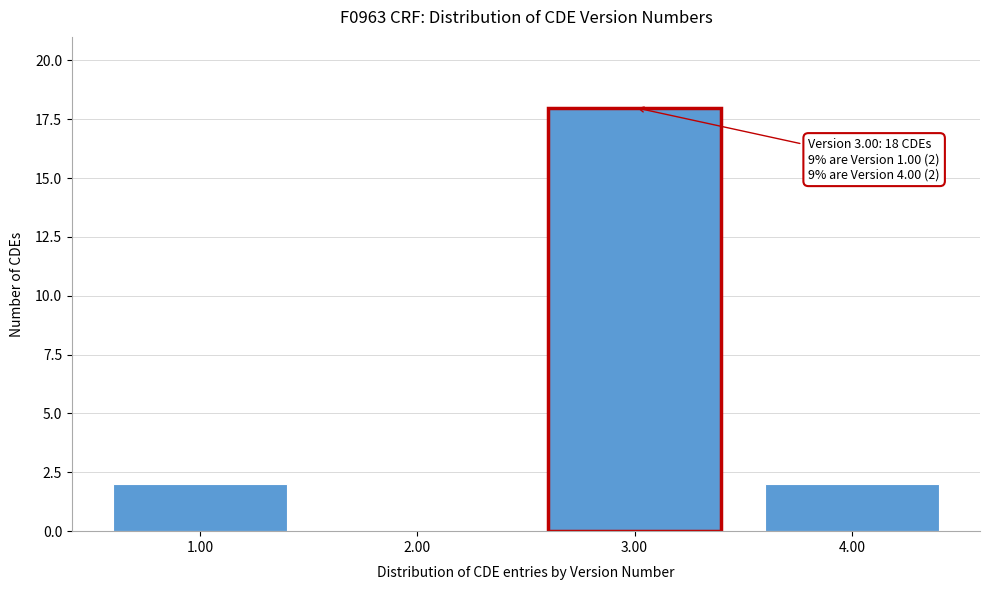

Reading left to right, transcribe all the data shown in this chart.

1.00=2	2.00=0	3.00=18	4.00=2